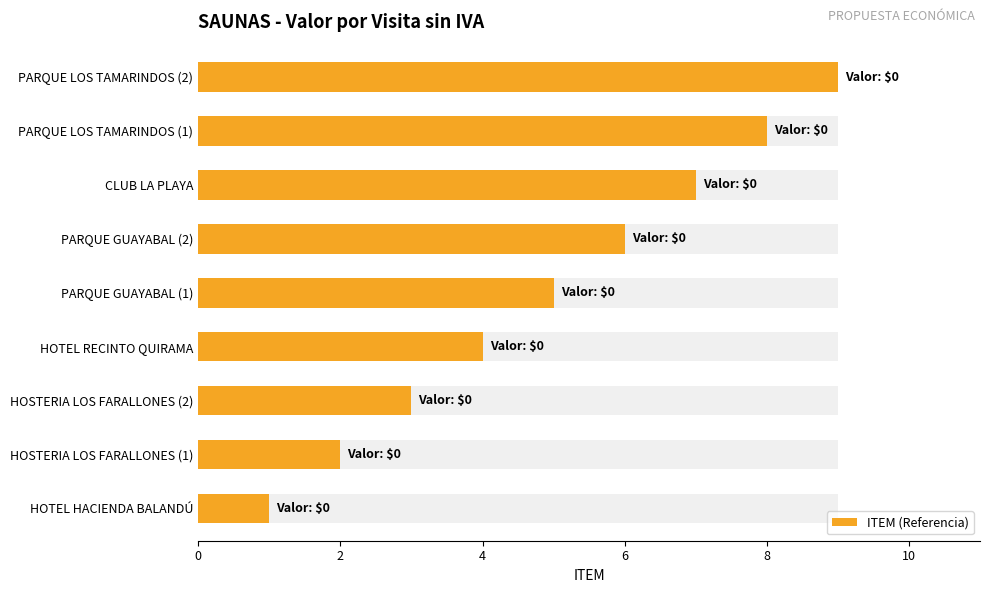

The value at HOTEL HACIENDA BALANDÚ is 0. True or false?

False